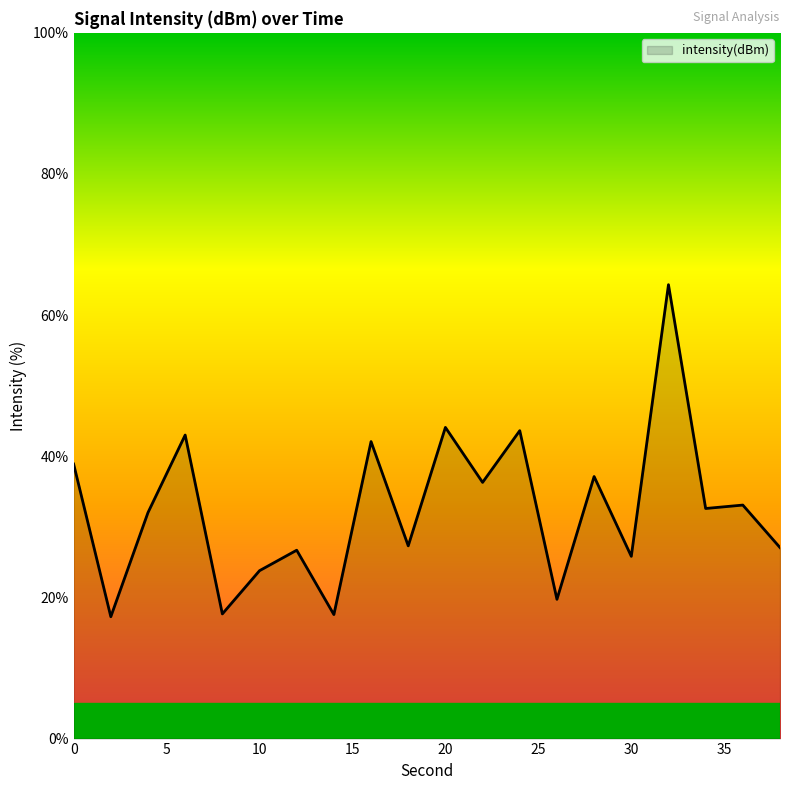

What is the minimum value shown in the chart?

17.3